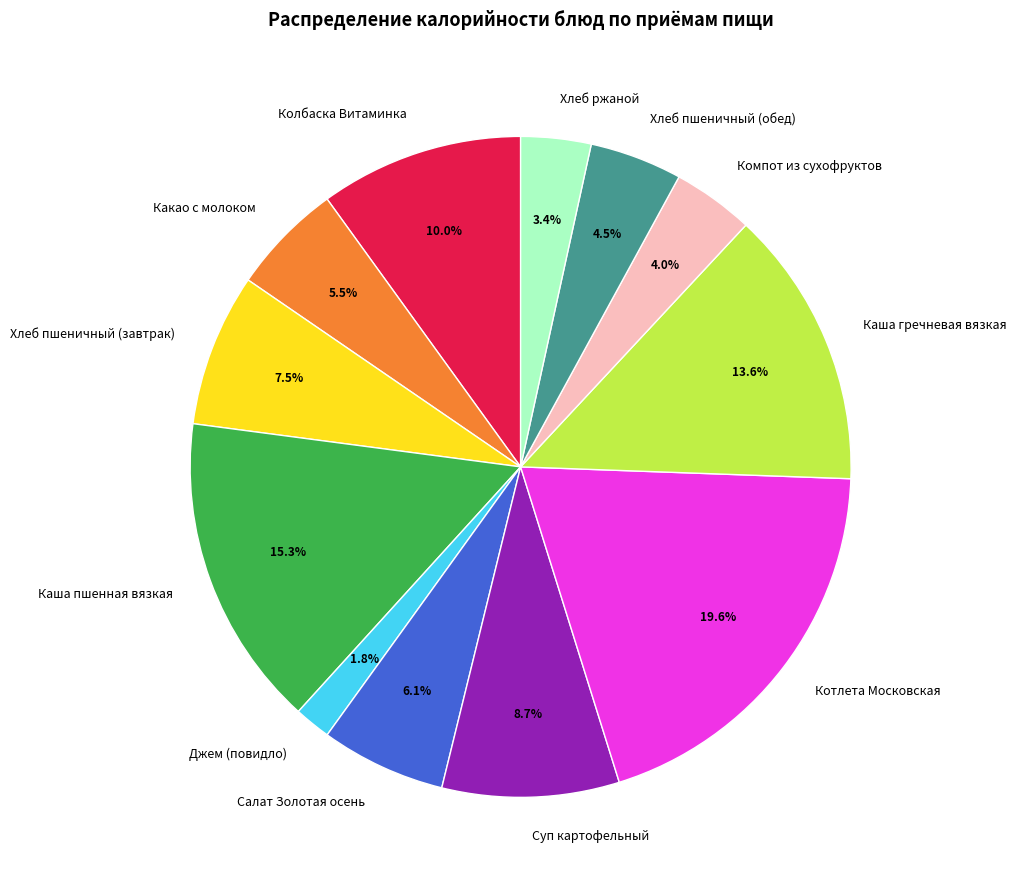

To the nearest percent, what is the difference between the largest and smallest slice percentages?

18%